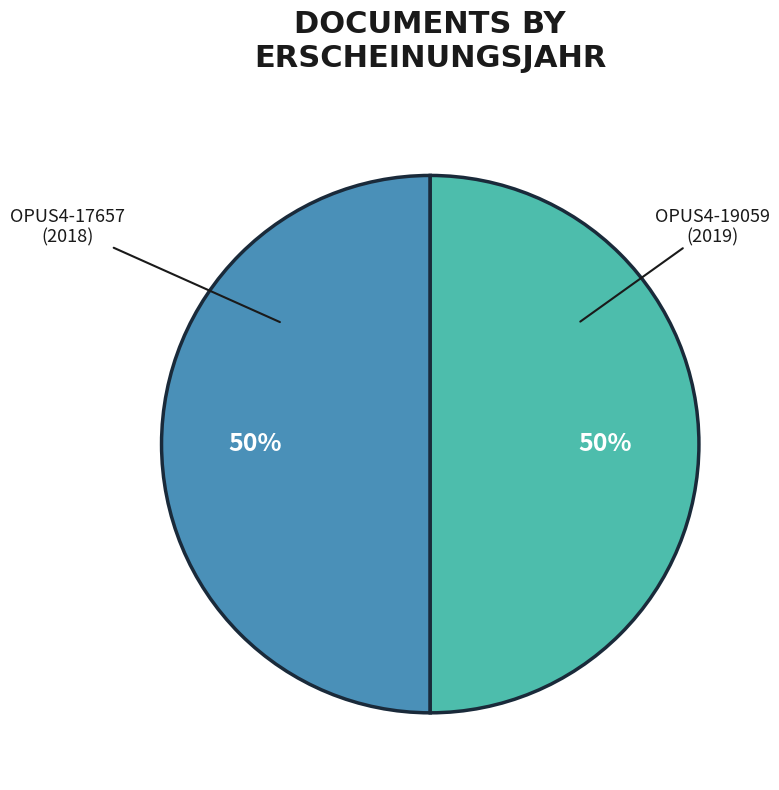

Which category has the biggest portion of the pie?

OPUS4-19059